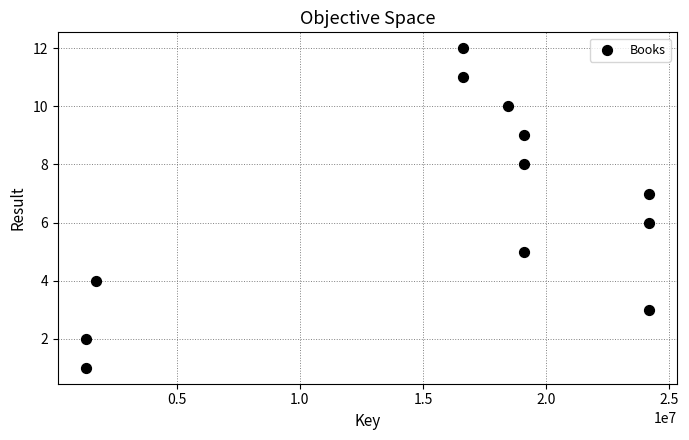

What is the range of Y values (max minus min)?

11